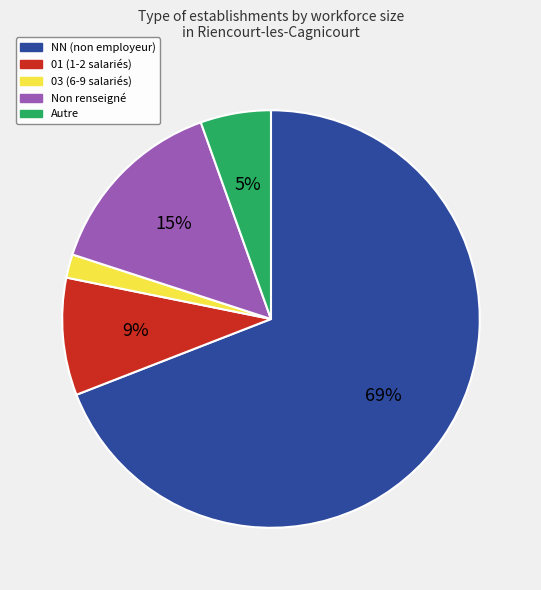

How many segments does this pie chart have?

5